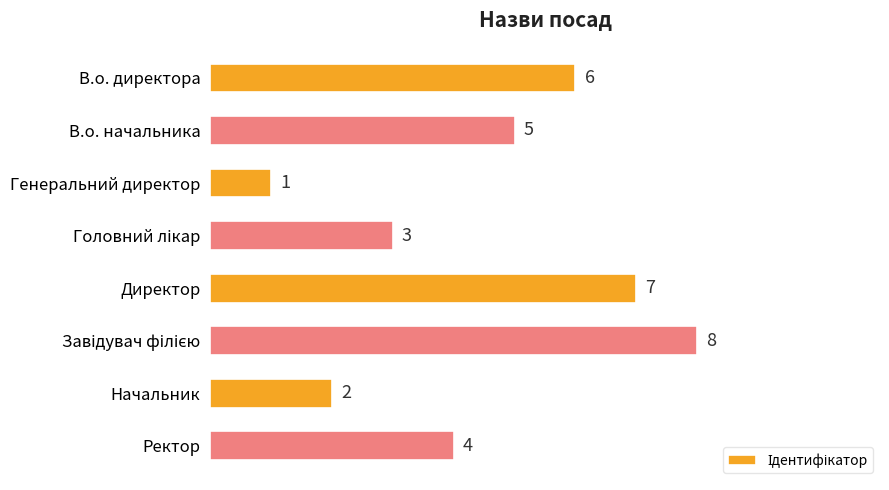

What is the sum of all values?

36